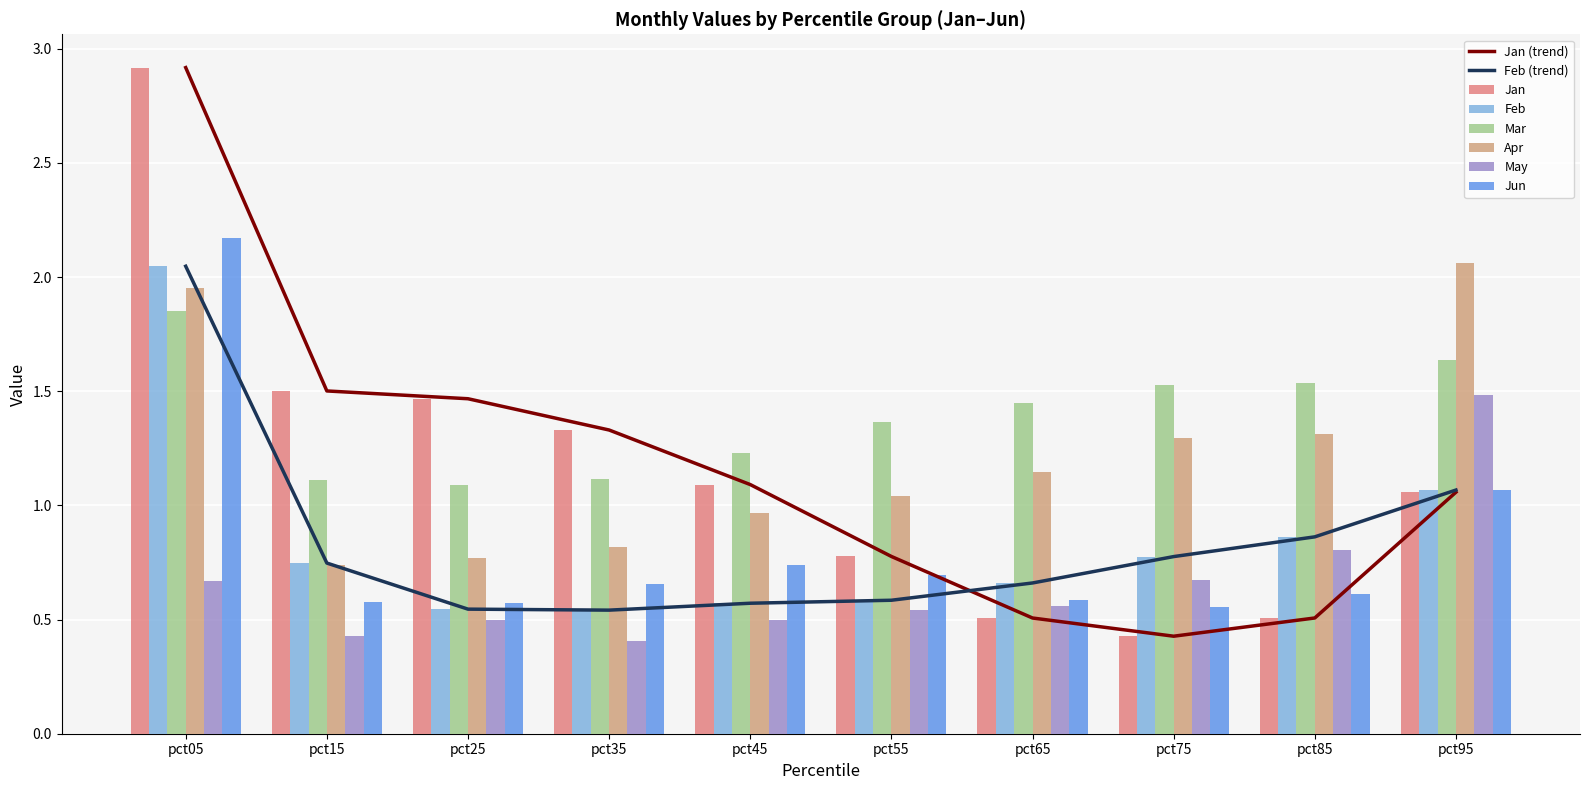

What is the difference between the Feb values at pct55 and pct05?

1.5